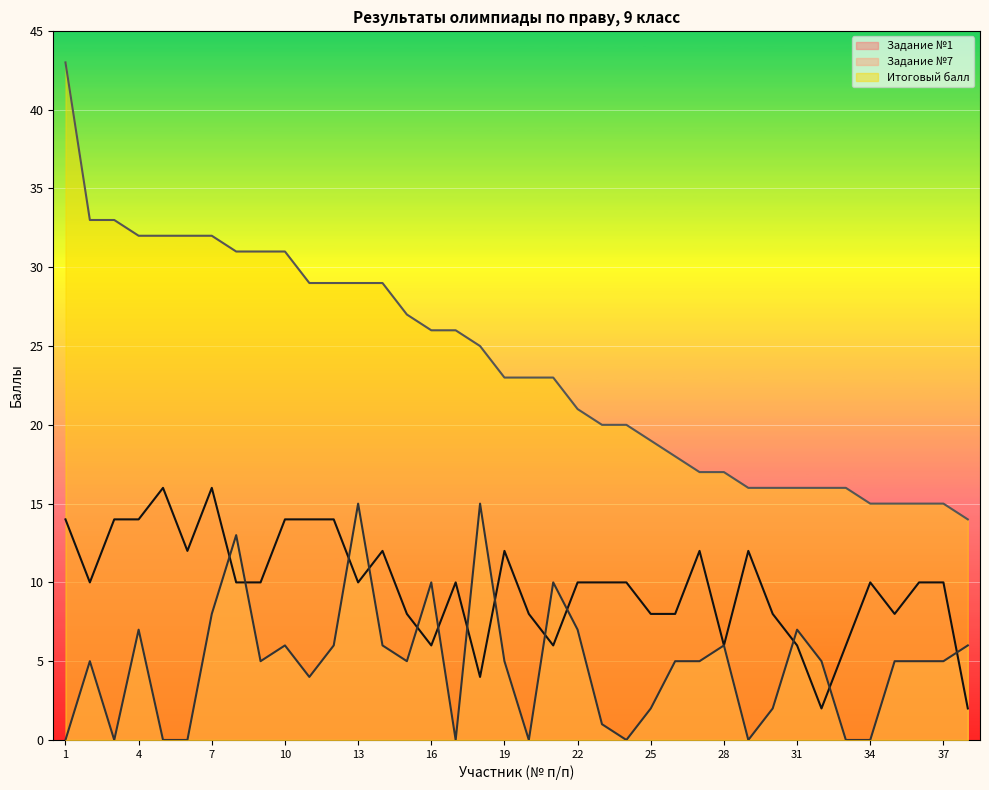

At which category is the sum across all series the highest?

1